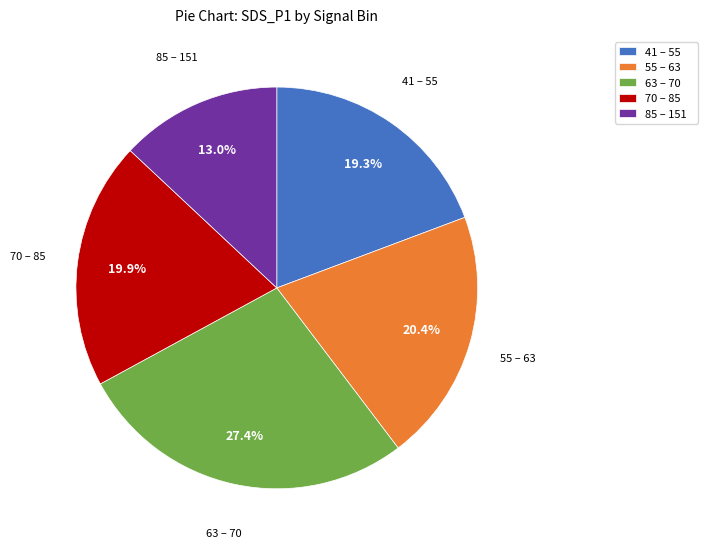

Combined, do 63 – 70 and 85 – 151 account for over 50%?

No